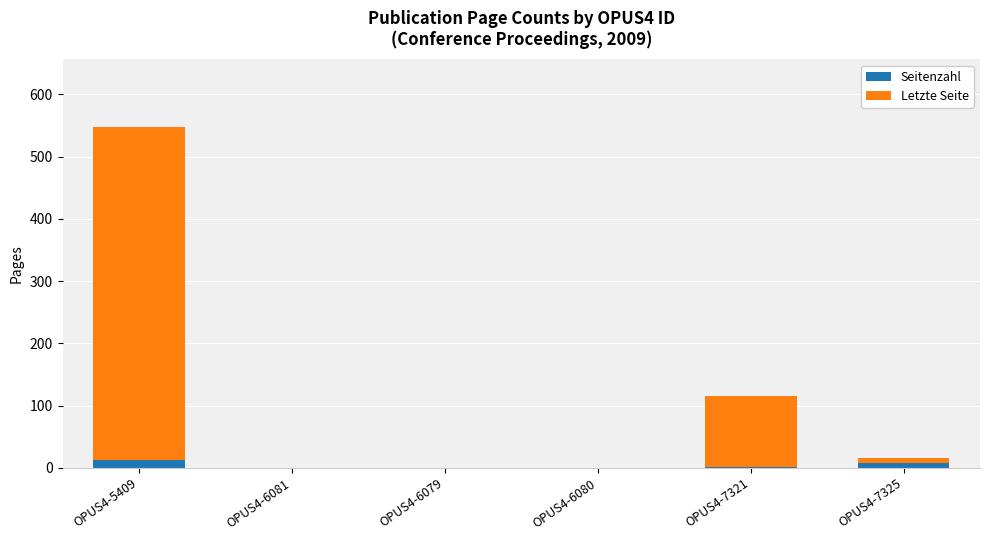

Is it true that Seitenzahl equals 2 at OPUS4-7321?

True